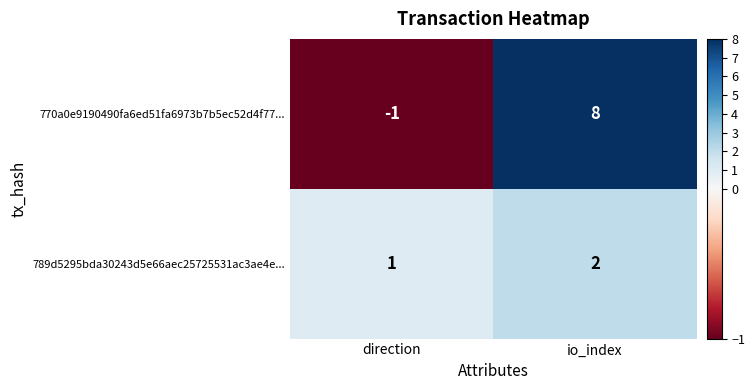

What is the smallest value displayed?

-1